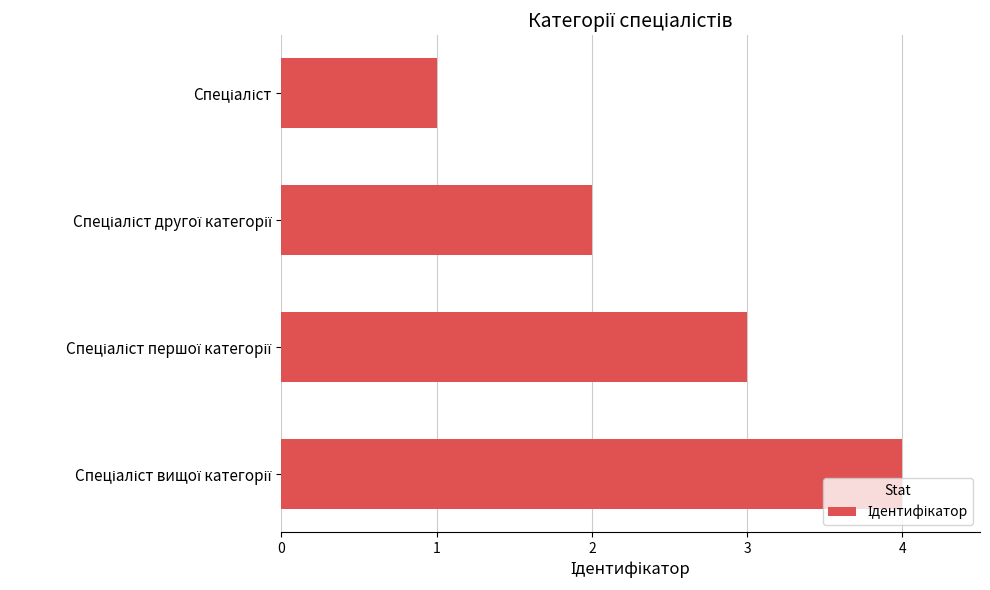

What is the difference between the maximum and minimum values?

3